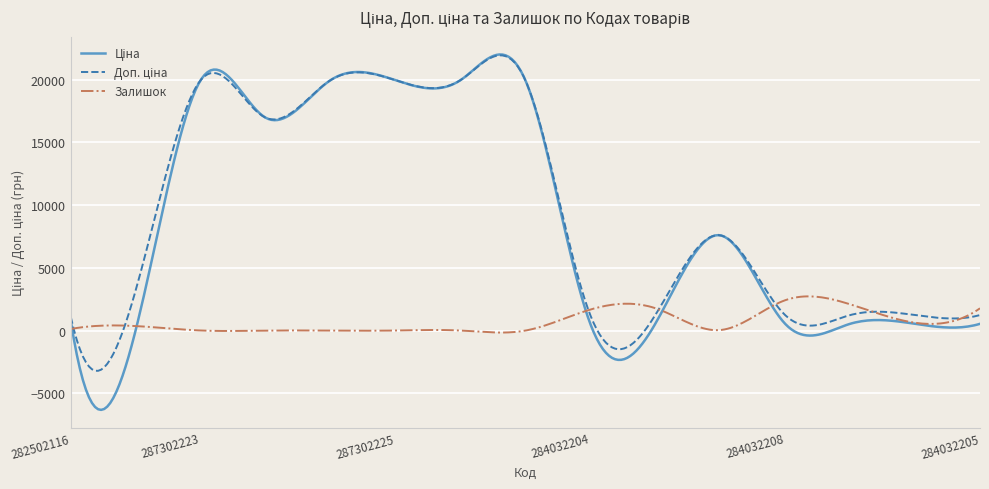

What is the maximum value shown in the chart?

22016.5